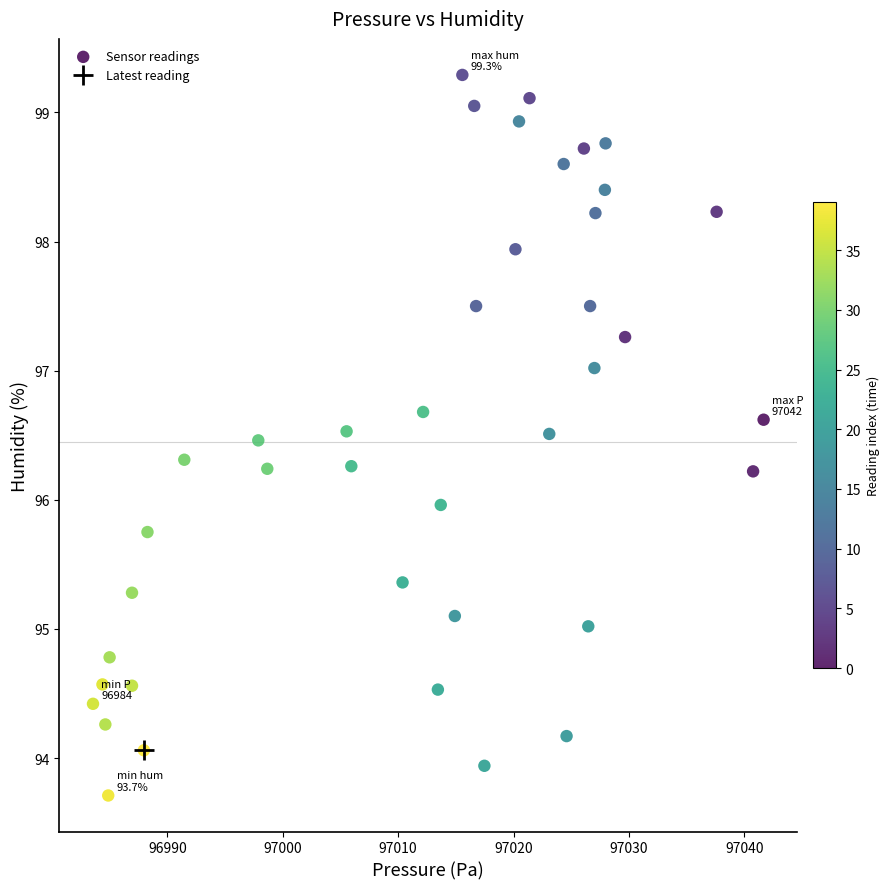

What is the range of X values (max minus min)?

58.1